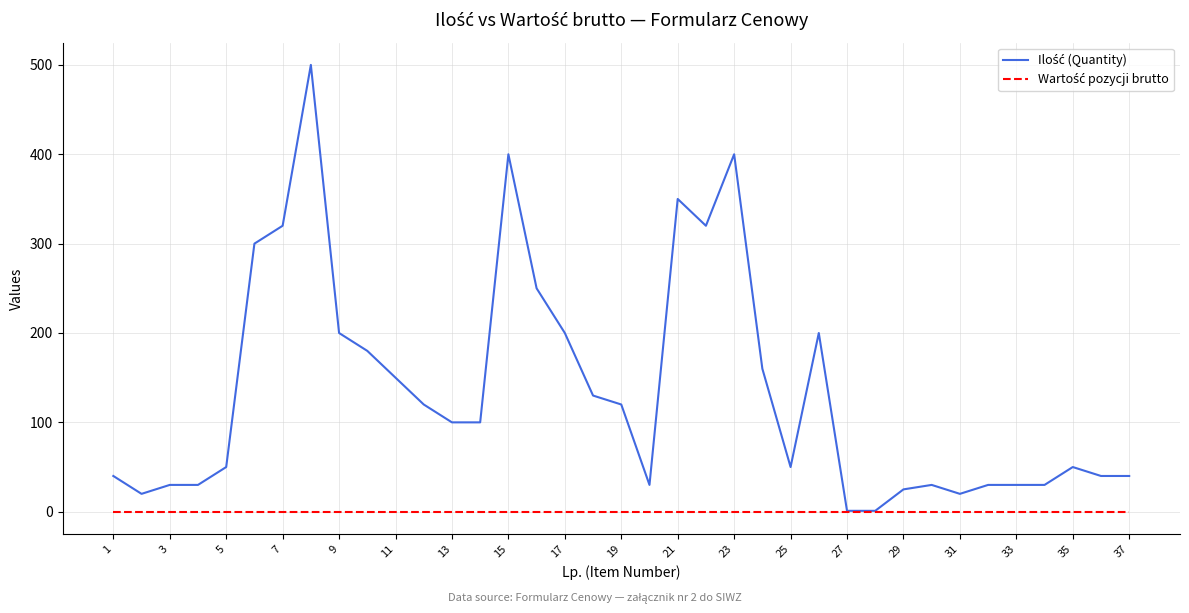

How many lines are shown in the chart?

2